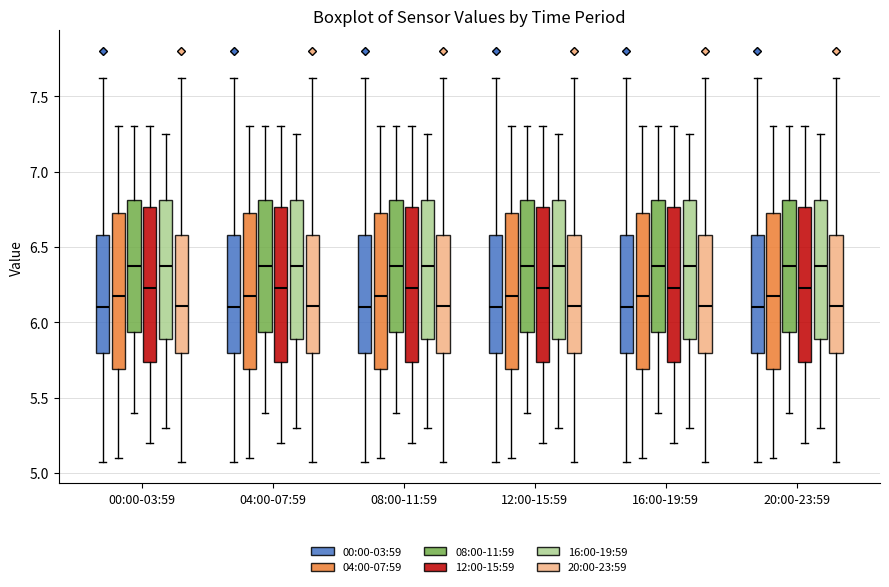

Reading left to right, read every box against the y-axis: the position of its median line, the range the box covers, and the ends of its whiskers. The values are not printed on the chart, so give them approximately, as read against the axis.

00:00-03:59 (00:00-03:59): median 6.10, box 5.80 to 6.60, whiskers 5.05 to 7.60
00:00-03:59 (04:00-07:59): median 6.20, box 5.70 to 6.75, whiskers 5.10 to 7.30
00:00-03:59 (08:00-11:59): median 6.40, box 5.95 to 6.80, whiskers 5.40 to 7.30
00:00-03:59 (12:00-15:59): median 6.25, box 5.75 to 6.75, whiskers 5.20 to 7.30
00:00-03:59 (16:00-19:59): median 6.40, box 5.90 to 6.80, whiskers 5.30 to 7.25
00:00-03:59 (20:00-23:59): median 6.10, box 5.80 to 6.60, whiskers 5.05 to 7.60
04:00-07:59 (00:00-03:59): median 6.10, box 5.80 to 6.60, whiskers 5.05 to 7.60
04:00-07:59 (04:00-07:59): median 6.20, box 5.70 to 6.75, whiskers 5.10 to 7.30
04:00-07:59 (08:00-11:59): median 6.40, box 5.95 to 6.80, whiskers 5.40 to 7.30
04:00-07:59 (12:00-15:59): median 6.25, box 5.75 to 6.75, whiskers 5.20 to 7.30
04:00-07:59 (16:00-19:59): median 6.40, box 5.90 to 6.80, whiskers 5.30 to 7.25
04:00-07:59 (20:00-23:59): median 6.10, box 5.80 to 6.60, whiskers 5.05 to 7.60
08:00-11:59 (00:00-03:59): median 6.10, box 5.80 to 6.60, whiskers 5.05 to 7.60
08:00-11:59 (04:00-07:59): median 6.20, box 5.70 to 6.75, whiskers 5.10 to 7.30
08:00-11:59 (08:00-11:59): median 6.40, box 5.95 to 6.80, whiskers 5.40 to 7.30
08:00-11:59 (12:00-15:59): median 6.25, box 5.75 to 6.75, whiskers 5.20 to 7.30
08:00-11:59 (16:00-19:59): median 6.40, box 5.90 to 6.80, whiskers 5.30 to 7.25
08:00-11:59 (20:00-23:59): median 6.10, box 5.80 to 6.60, whiskers 5.05 to 7.60
12:00-15:59 (00:00-03:59): median 6.10, box 5.80 to 6.60, whiskers 5.05 to 7.60
12:00-15:59 (04:00-07:59): median 6.20, box 5.70 to 6.75, whiskers 5.10 to 7.30
12:00-15:59 (08:00-11:59): median 6.40, box 5.95 to 6.80, whiskers 5.40 to 7.30
12:00-15:59 (12:00-15:59): median 6.25, box 5.75 to 6.75, whiskers 5.20 to 7.30
12:00-15:59 (16:00-19:59): median 6.40, box 5.90 to 6.80, whiskers 5.30 to 7.25
12:00-15:59 (20:00-23:59): median 6.10, box 5.80 to 6.60, whiskers 5.05 to 7.60
16:00-19:59 (00:00-03:59): median 6.10, box 5.80 to 6.60, whiskers 5.05 to 7.60
16:00-19:59 (04:00-07:59): median 6.20, box 5.70 to 6.75, whiskers 5.10 to 7.30
16:00-19:59 (08:00-11:59): median 6.40, box 5.95 to 6.80, whiskers 5.40 to 7.30
16:00-19:59 (12:00-15:59): median 6.25, box 5.75 to 6.75, whiskers 5.20 to 7.30
16:00-19:59 (16:00-19:59): median 6.40, box 5.90 to 6.80, whiskers 5.30 to 7.25
16:00-19:59 (20:00-23:59): median 6.10, box 5.80 to 6.60, whiskers 5.05 to 7.60
20:00-23:59 (00:00-03:59): median 6.10, box 5.80 to 6.60, whiskers 5.05 to 7.60
20:00-23:59 (04:00-07:59): median 6.20, box 5.70 to 6.75, whiskers 5.10 to 7.30
20:00-23:59 (08:00-11:59): median 6.40, box 5.95 to 6.80, whiskers 5.40 to 7.30
20:00-23:59 (12:00-15:59): median 6.25, box 5.75 to 6.75, whiskers 5.20 to 7.30
20:00-23:59 (16:00-19:59): median 6.40, box 5.90 to 6.80, whiskers 5.30 to 7.25
20:00-23:59 (20:00-23:59): median 6.10, box 5.80 to 6.60, whiskers 5.05 to 7.60